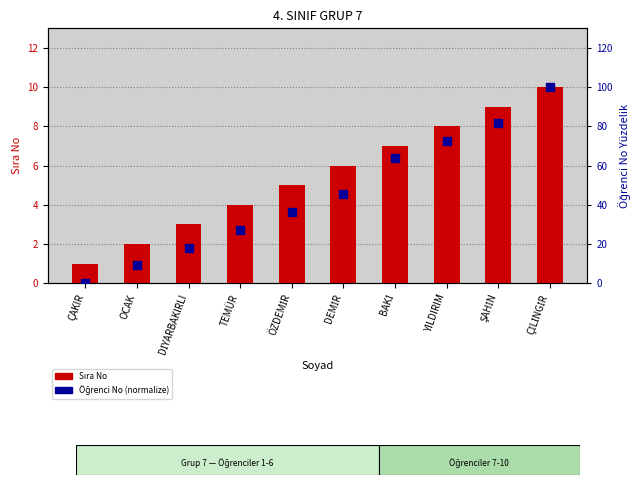

Which series has the widest spread of Y values?

Öğrenci No (normalize)